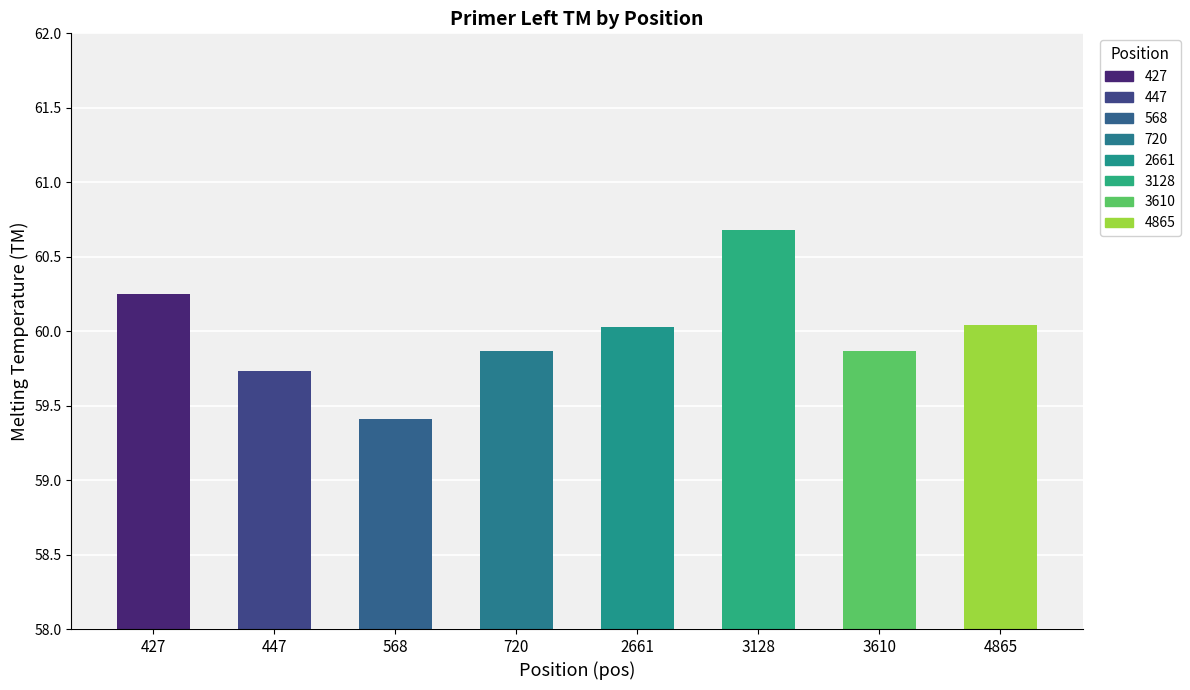

What is the change in value from 427 to 568?

-0.8